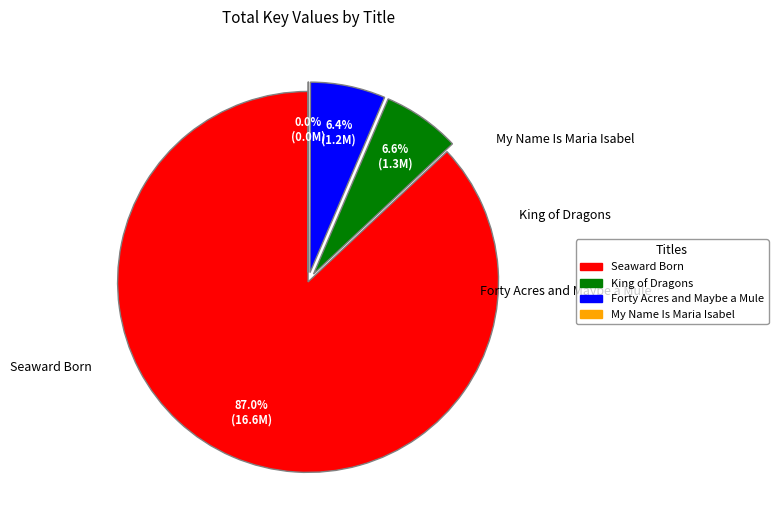

Count the number of slices in the pie.

4